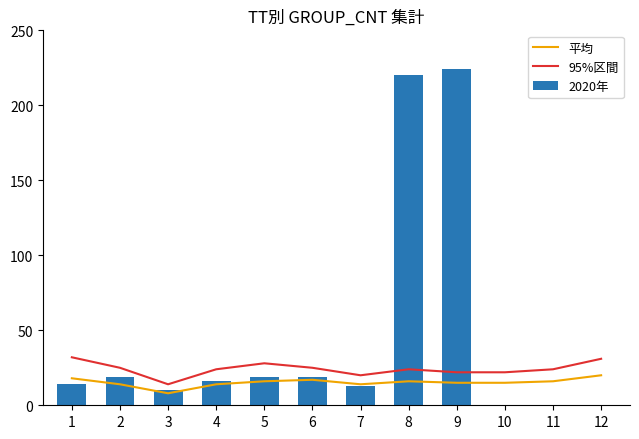

List the labels in order of 95%区間 value, smallest first.

3, 7, 9, 10, 4, 8, 11, 2, 6, 5, 12, 1